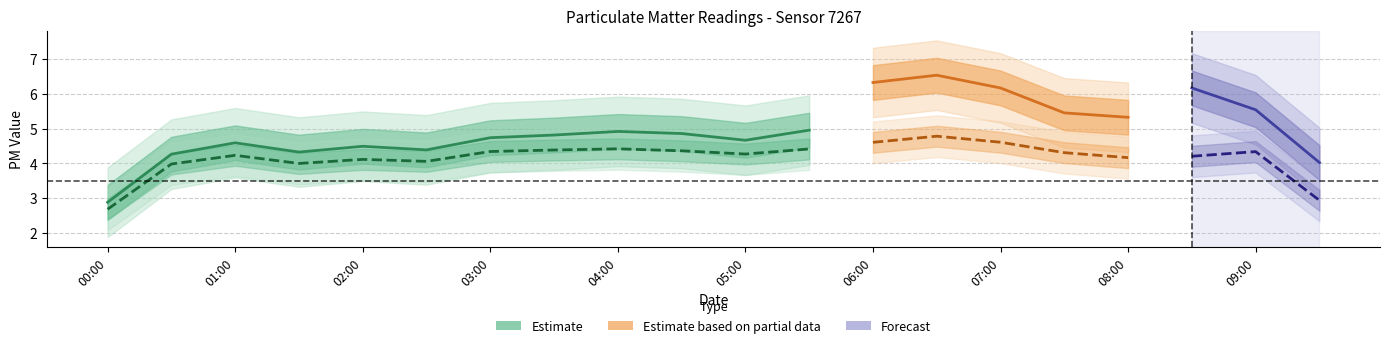

What is the difference between the second highest and minimum values in the P1 series?

3.7